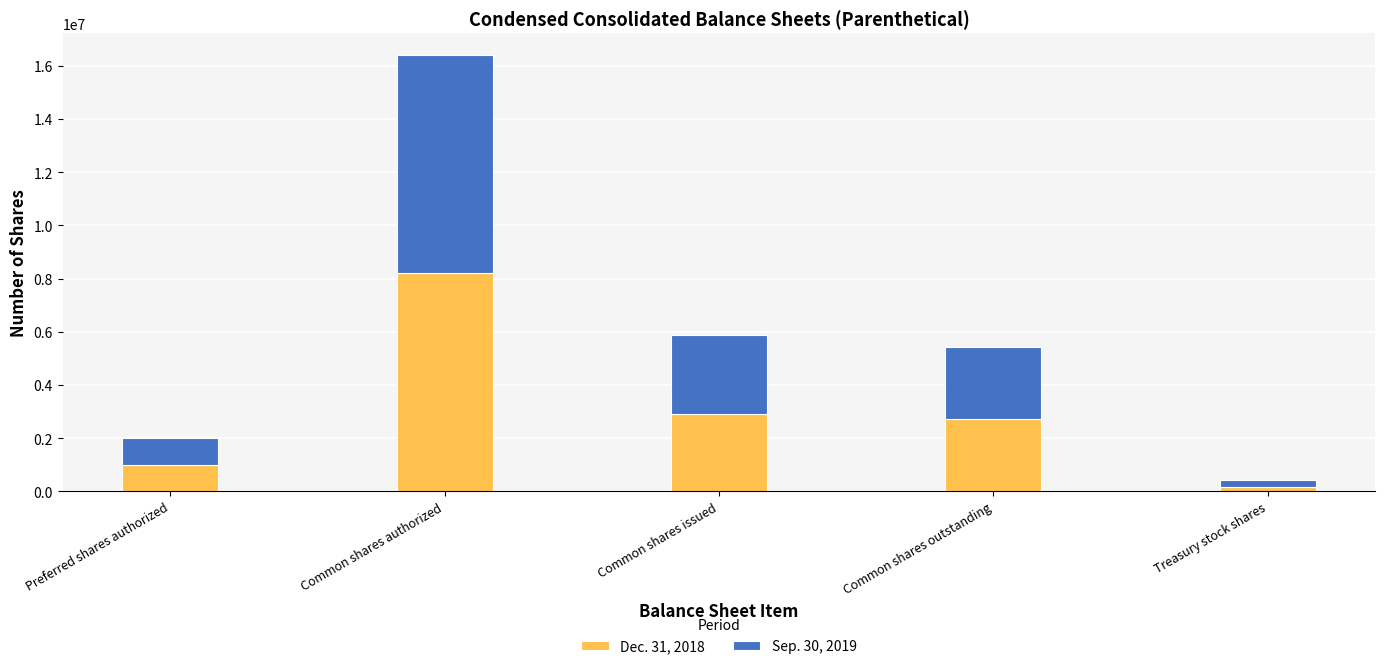

Reading right to left, transcribe the values for Dec. 31, 2018.

185941	2733601	2919542	8200000	1000000